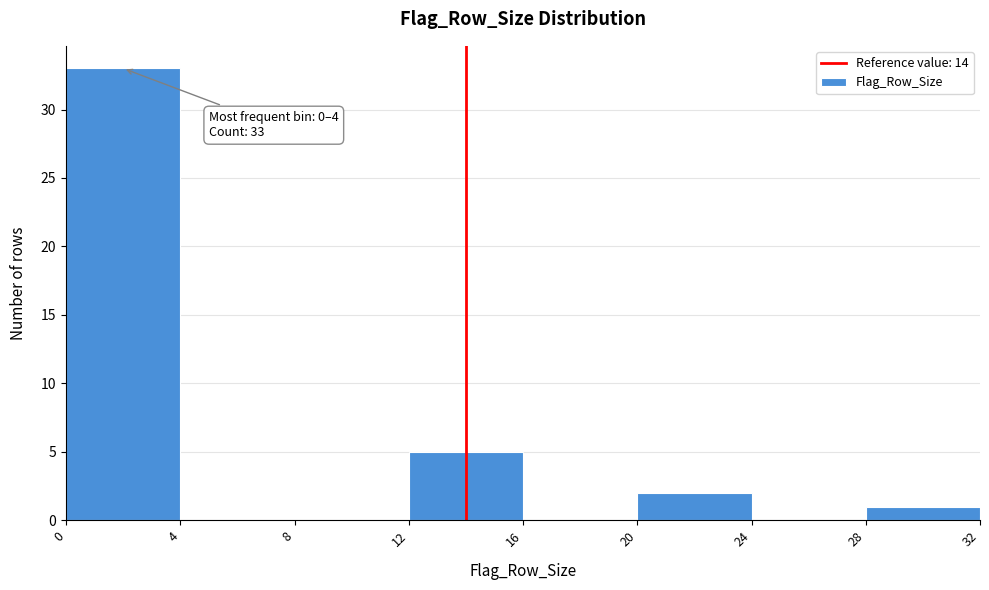

Over which range of the x-axis is the bar tallest?

0 to 4